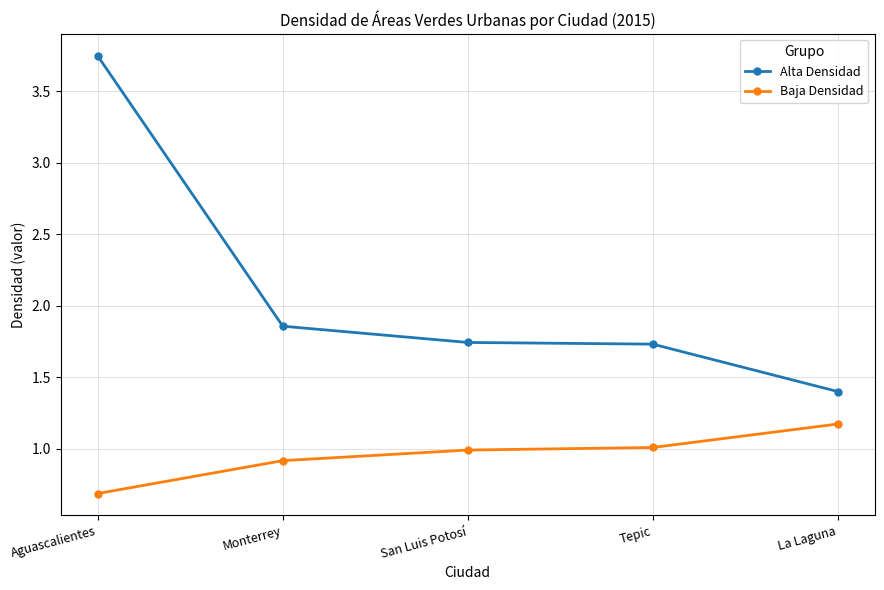

What is the smallest value displayed?

0.7